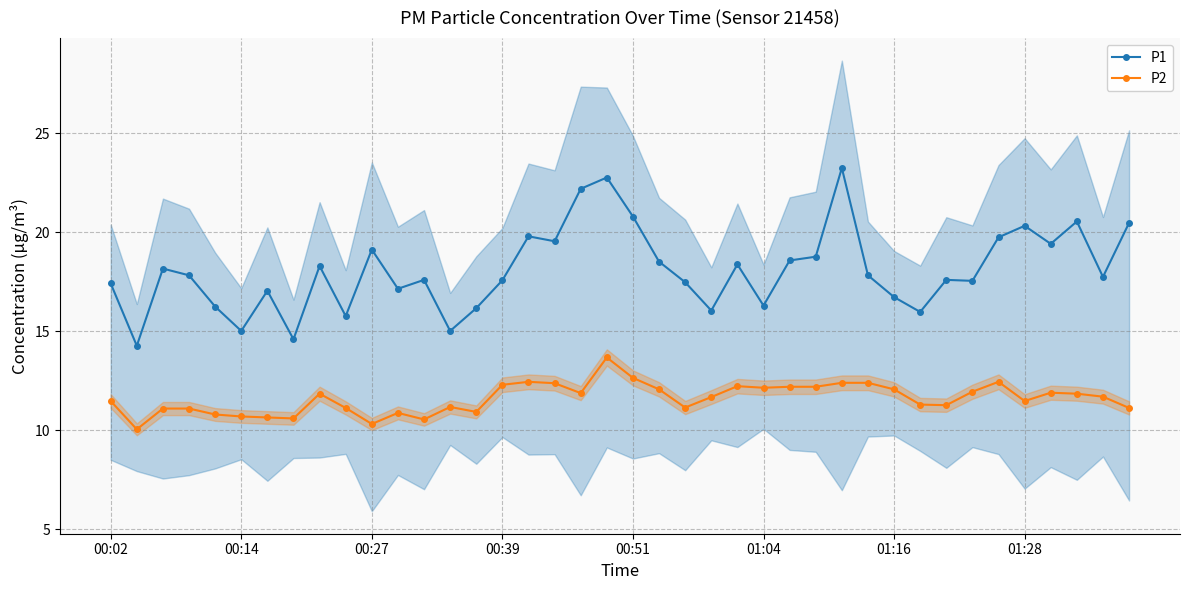

True or false: P1 and P2 cross at least once.

False